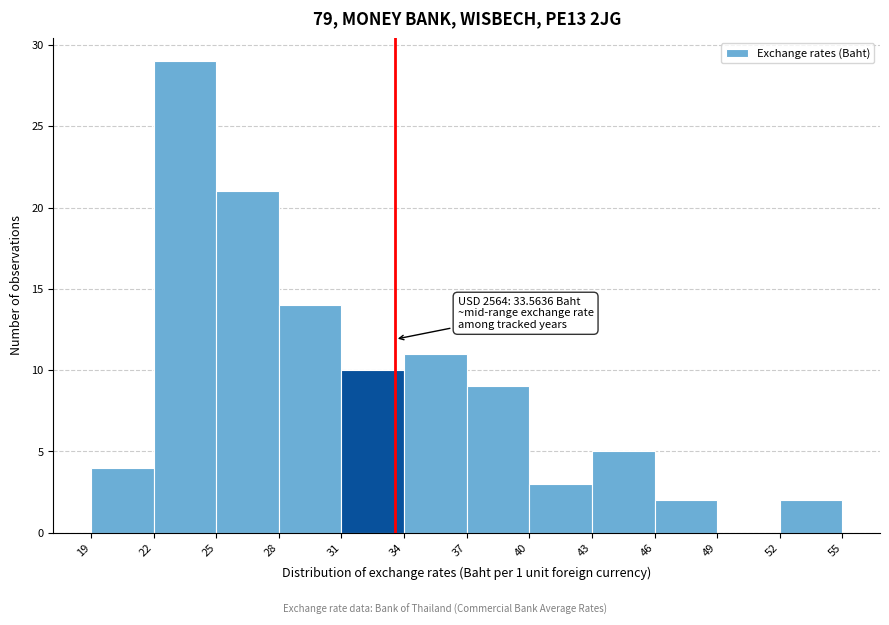

Which range on the x-axis has the tallest bar?

22 to 25